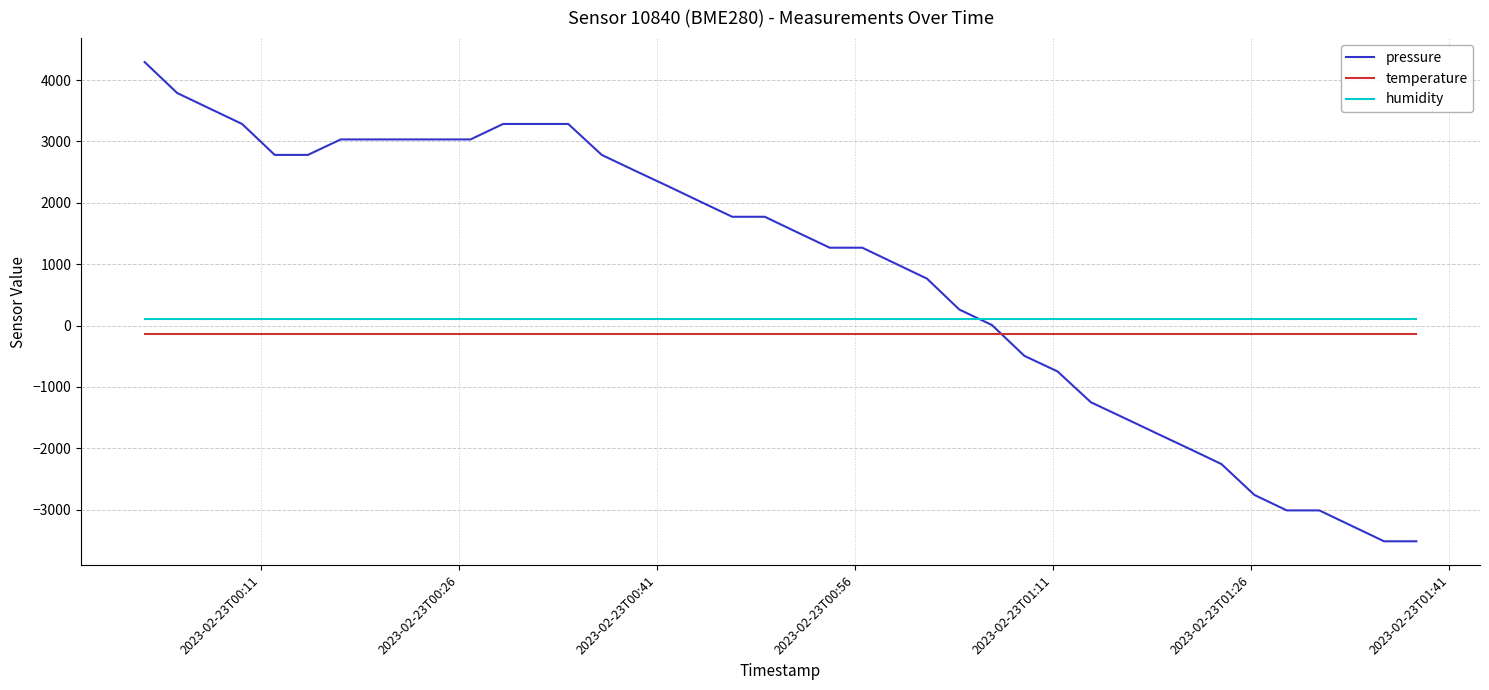

Which series has the largest total across all categories?

pressure